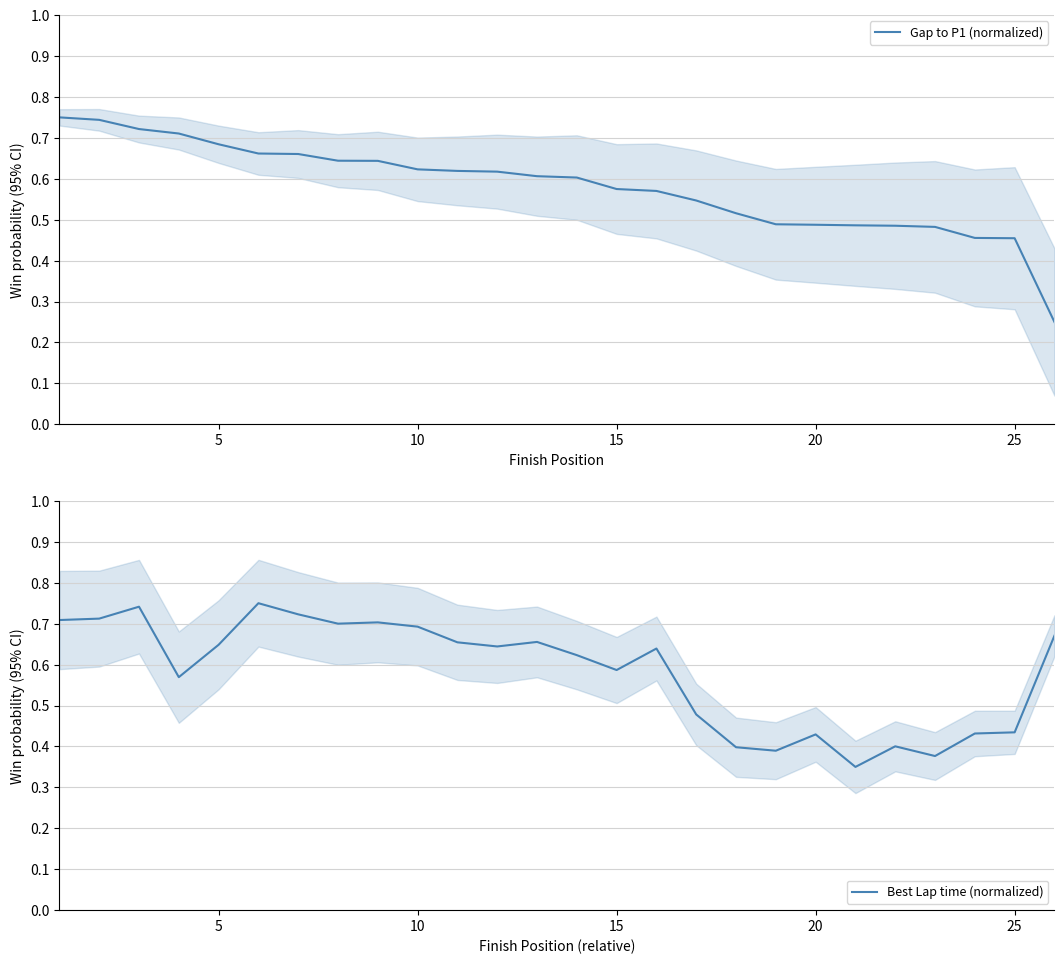

Is the value of Gap to P1 (normalized) at 25 greater than the value of Best Lap time (normalized) at 9?

No